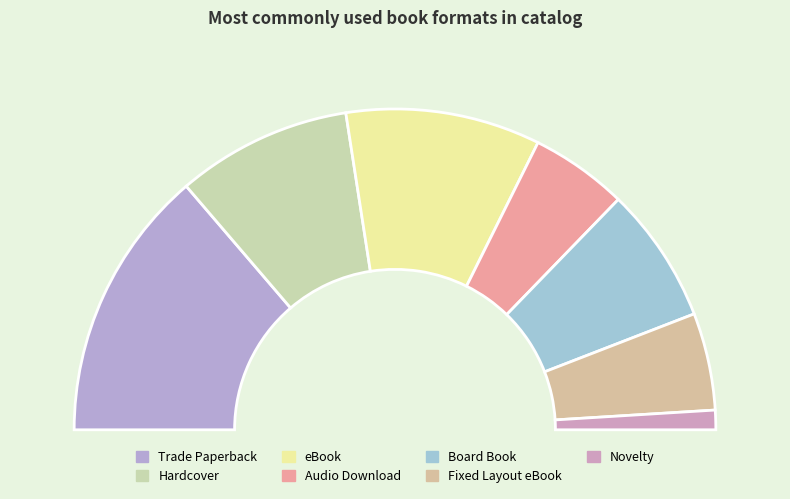

Is it true that Hardcover is 18% of the pie?

True